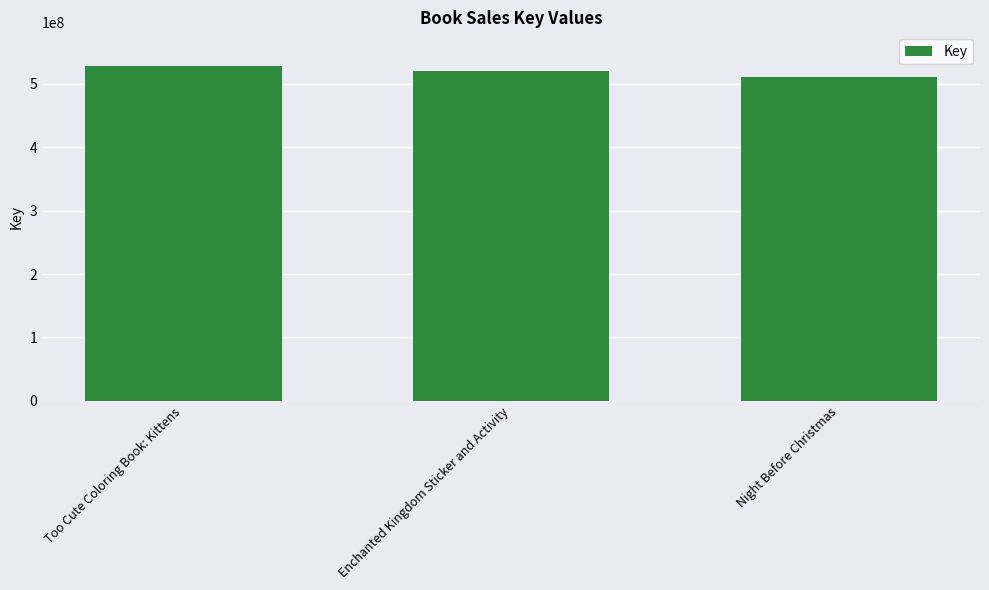

How many bars are there in total?

3